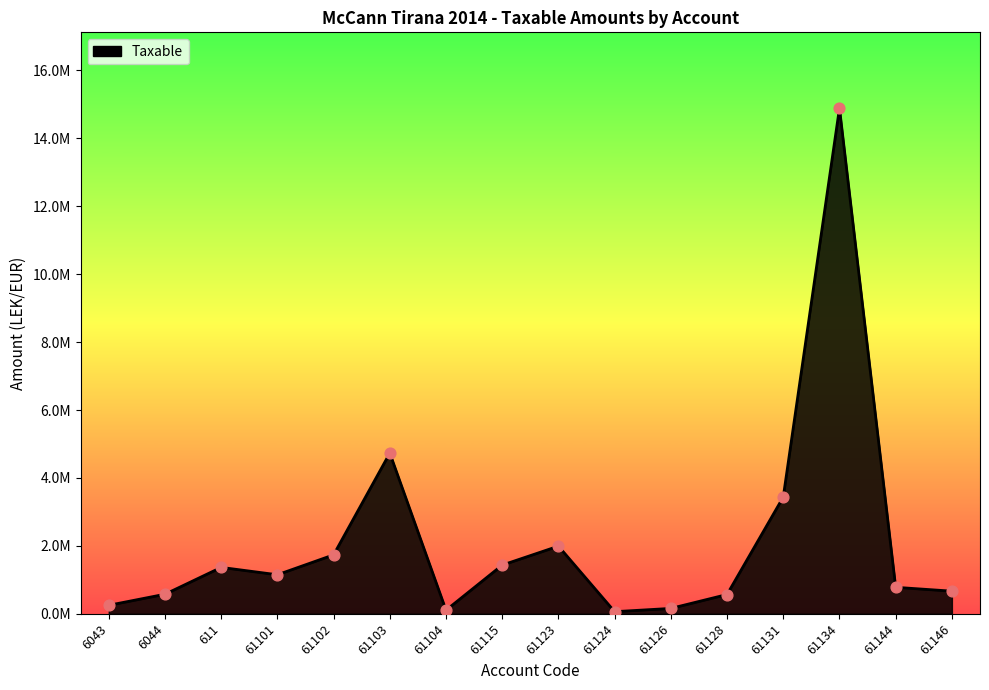

Between 61101 and 61146, which is larger?

61101